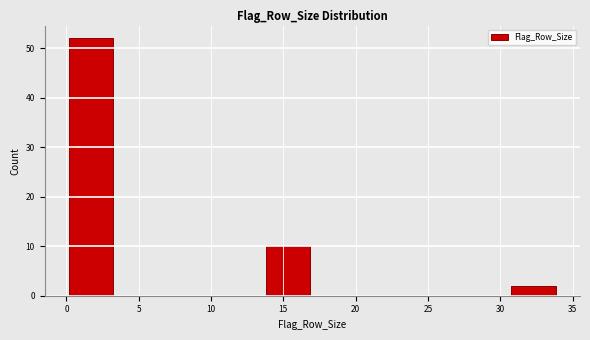

Over which range of the x-axis is the bar tallest?

0.0 to 3.4